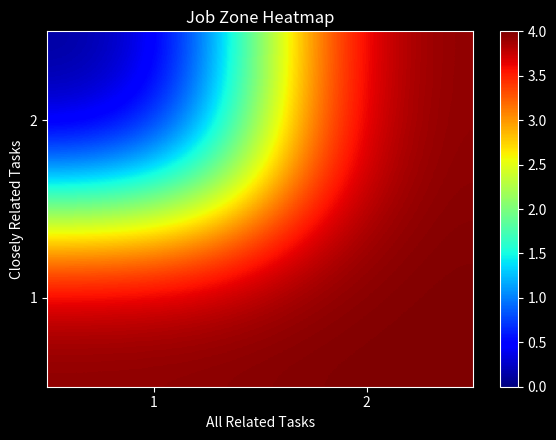

Which has a higher value, 1 or 2?

1